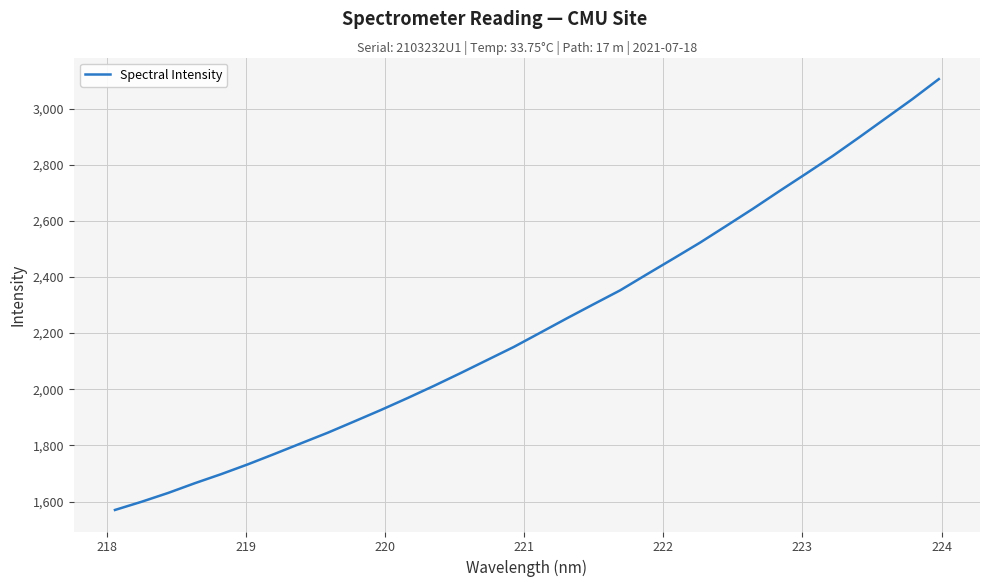

What is the minimum value shown in the chart?

1569.9